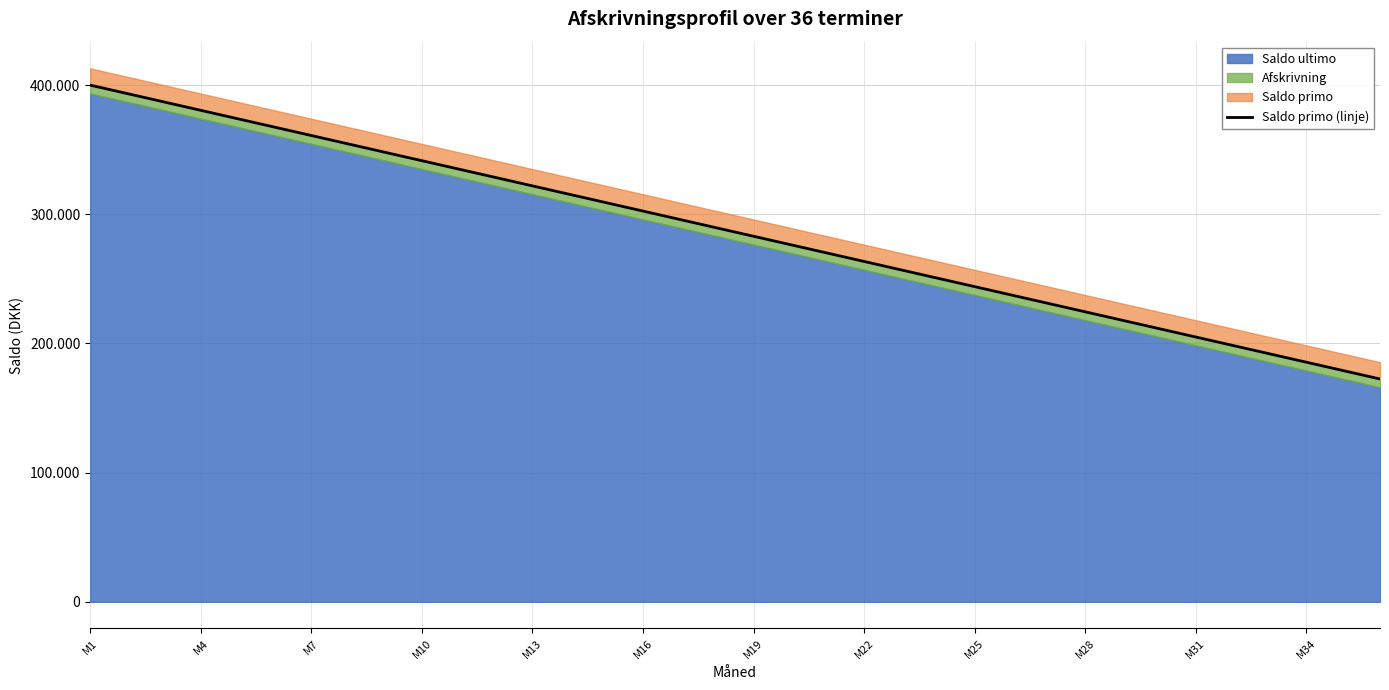

True or false: there are more than 1 points higher than both neighbors.

False